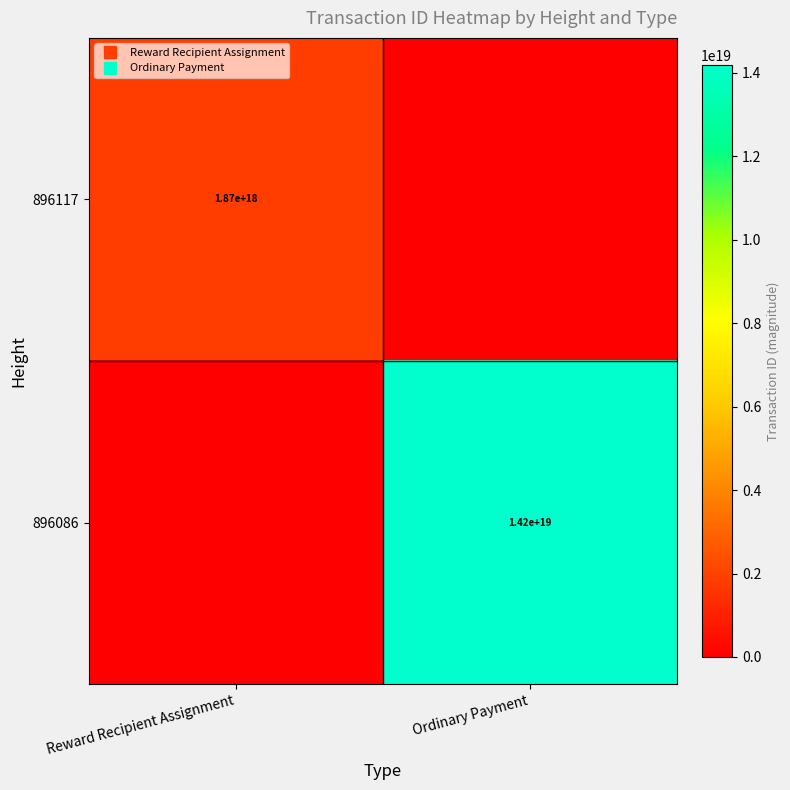

Is it true that 896086 equals 3251027771476452864 at Ordinary Payment?

False